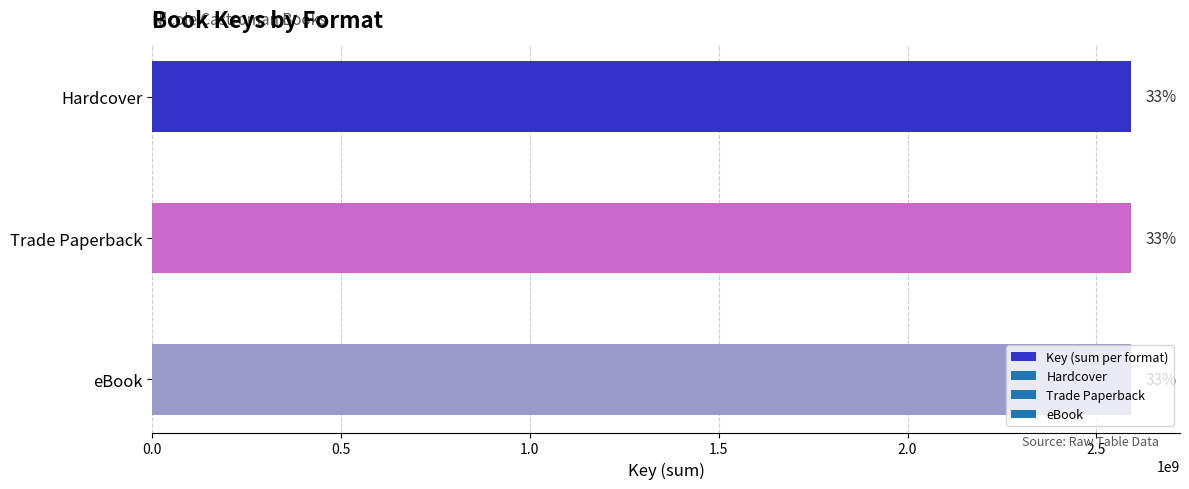

Which has a higher value, Trade Paperback (Blacksouls) or eBook (Blackhearts)?

Trade Paperback (Blacksouls)